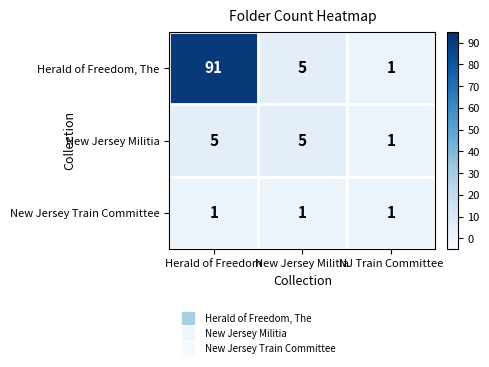

What is the maximum value for New Jersey Militia?

5